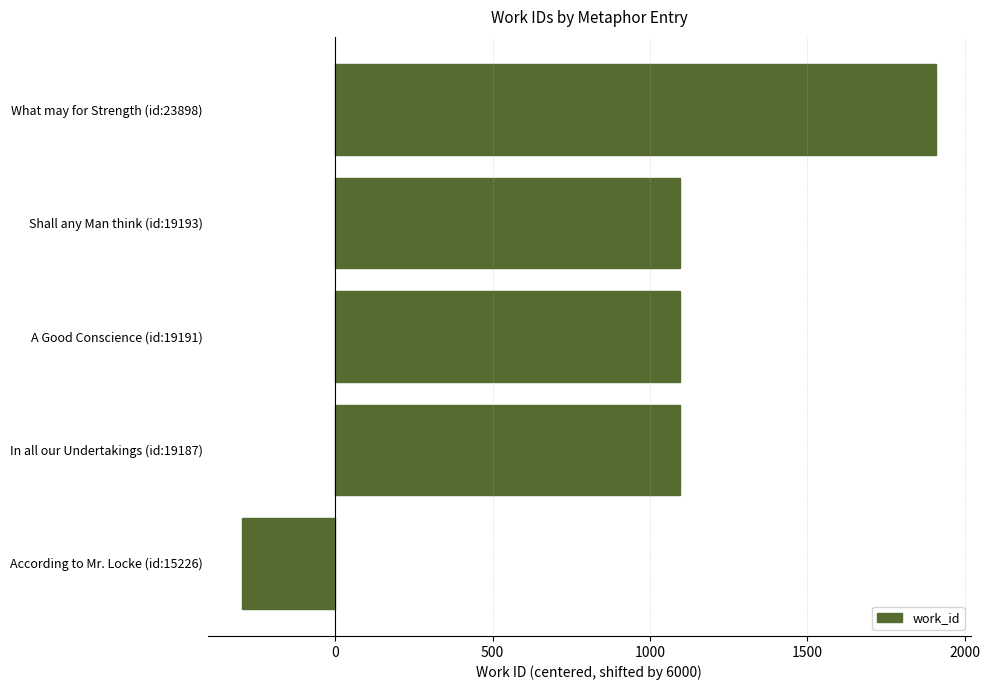

What is the difference between the maximum and minimum values?

2205